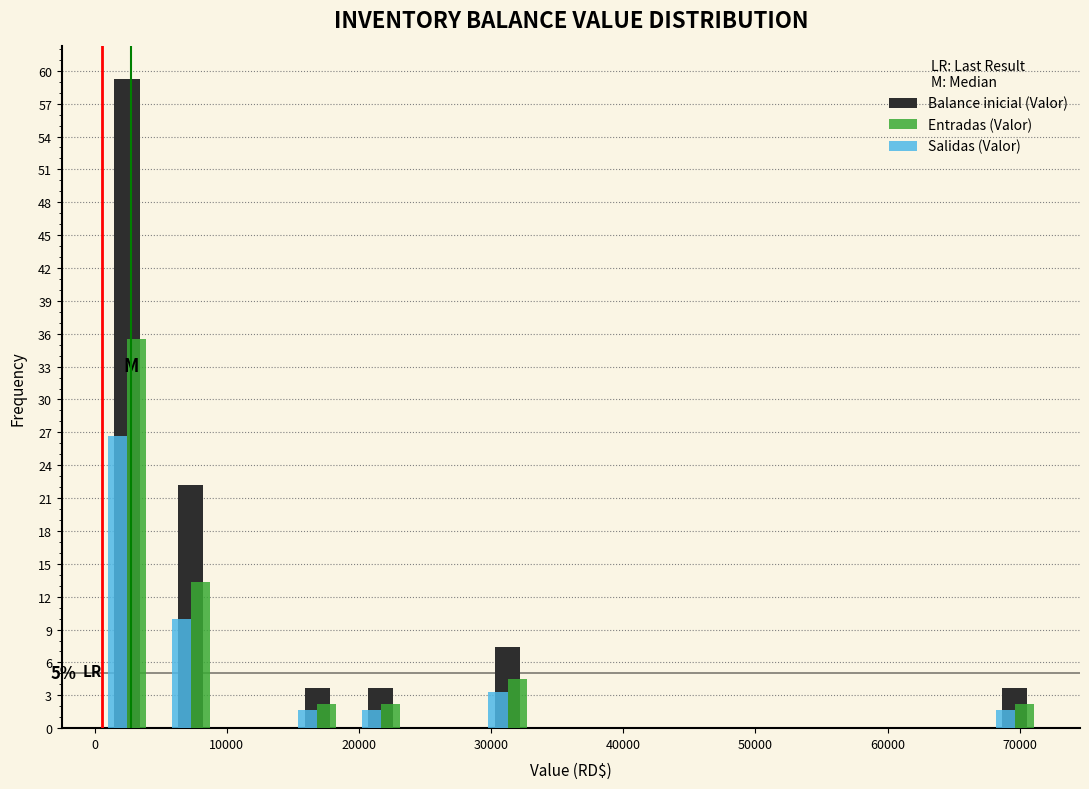

In the Entradas (Valor) series, which range on the x-axis has the tallest bar?

0 to 5000